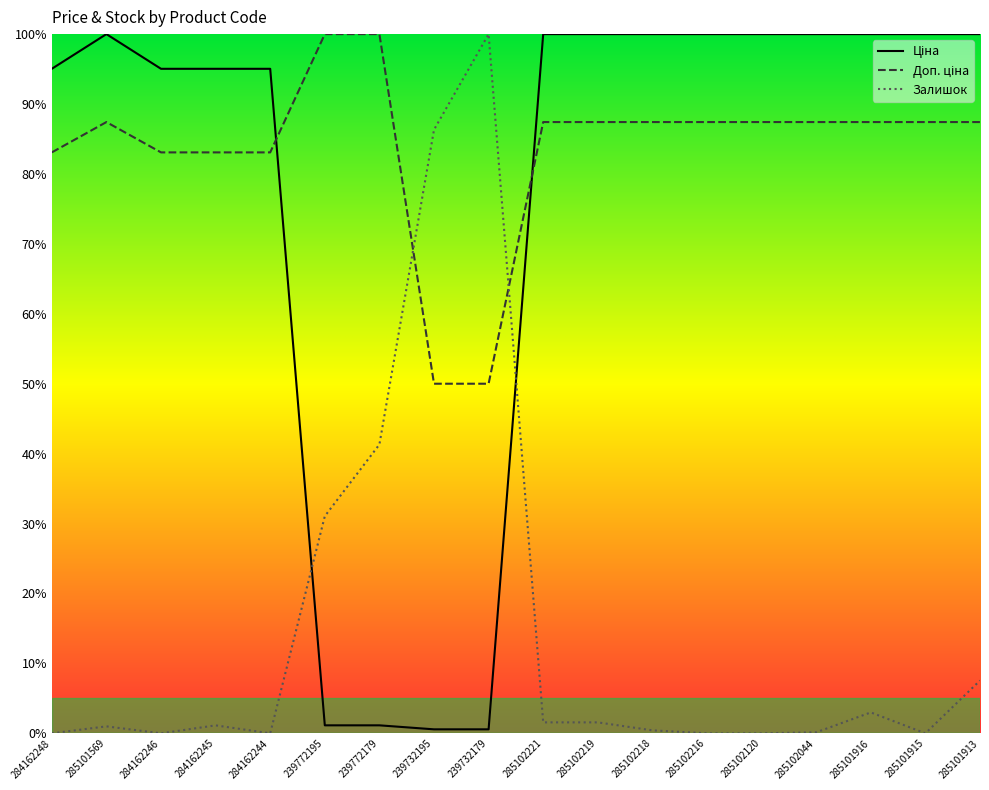

Which category has the highest value in the Доп. ціна series?

239772195